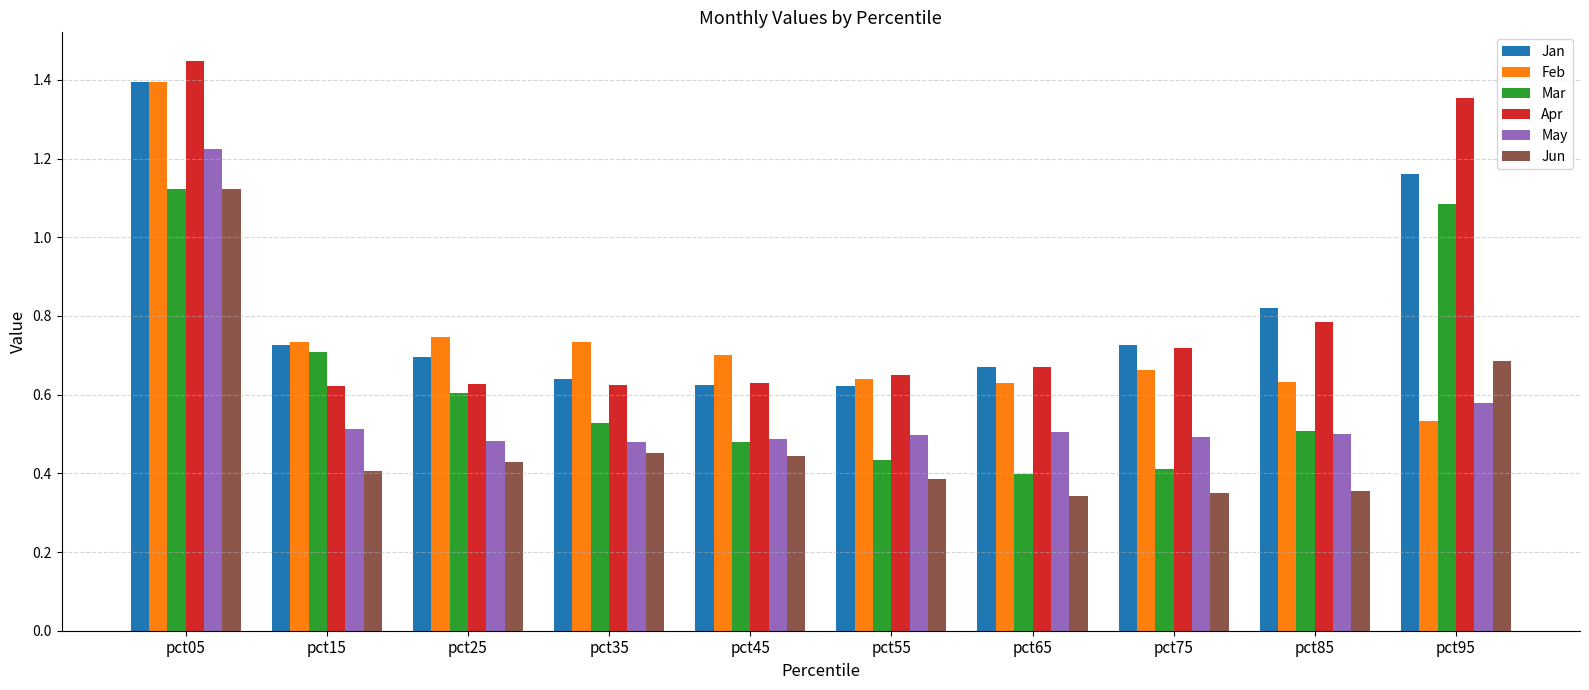

How many bars are there in each group?

6